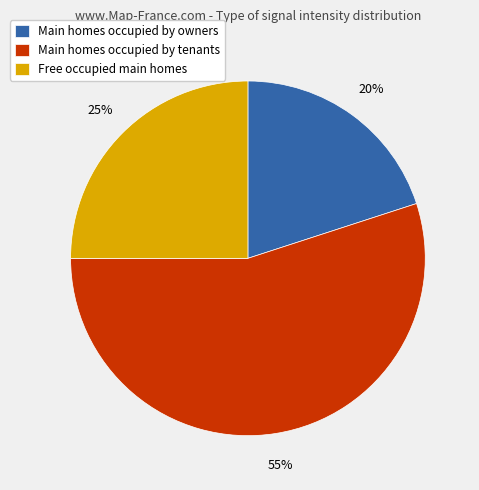

What percentage is the Free occupied main homes slice, to the nearest percent?

25%